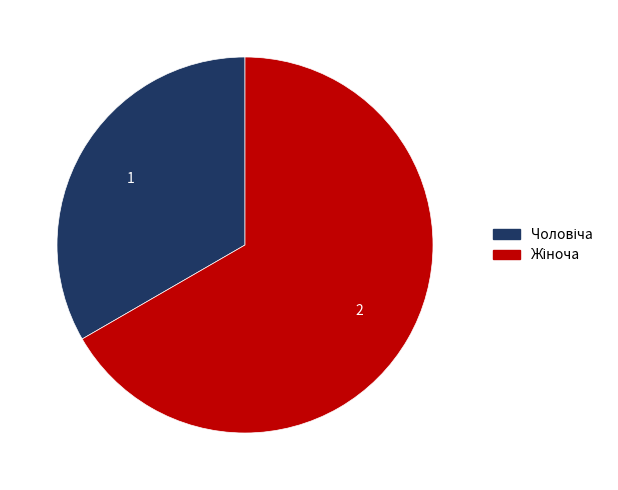

To the nearest percent, what is the difference between the largest and smallest slice percentages?

33%